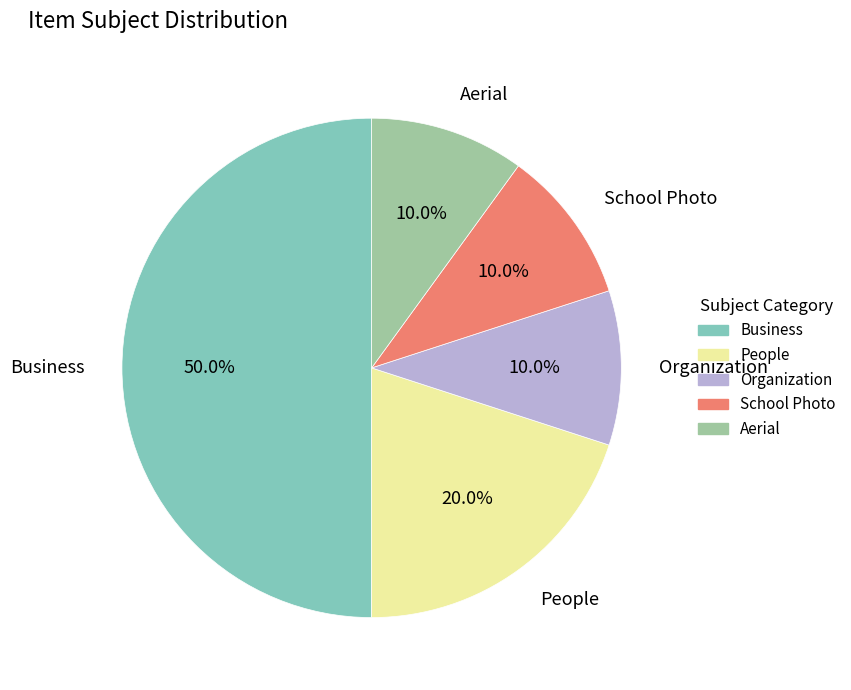

How many segments does this pie chart have?

5